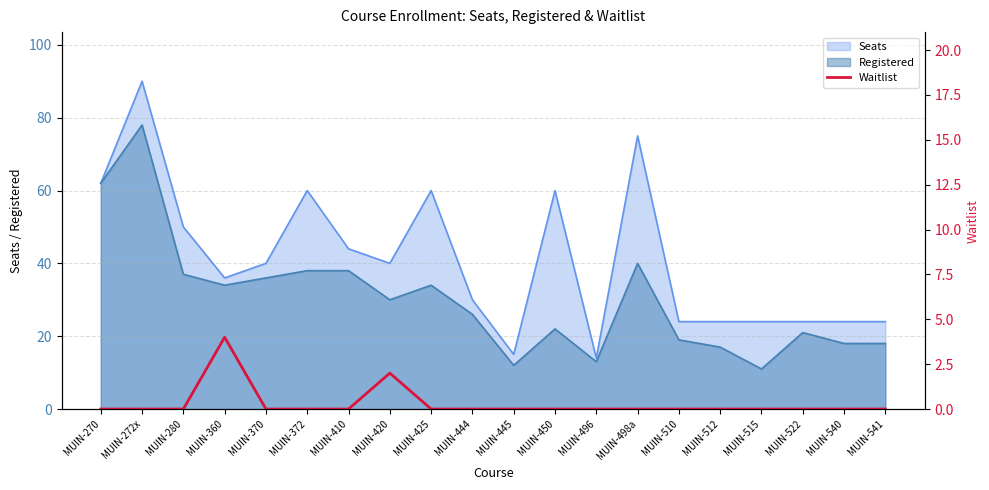

The value of Seats at MUIN-272x is 90. True or false?

True